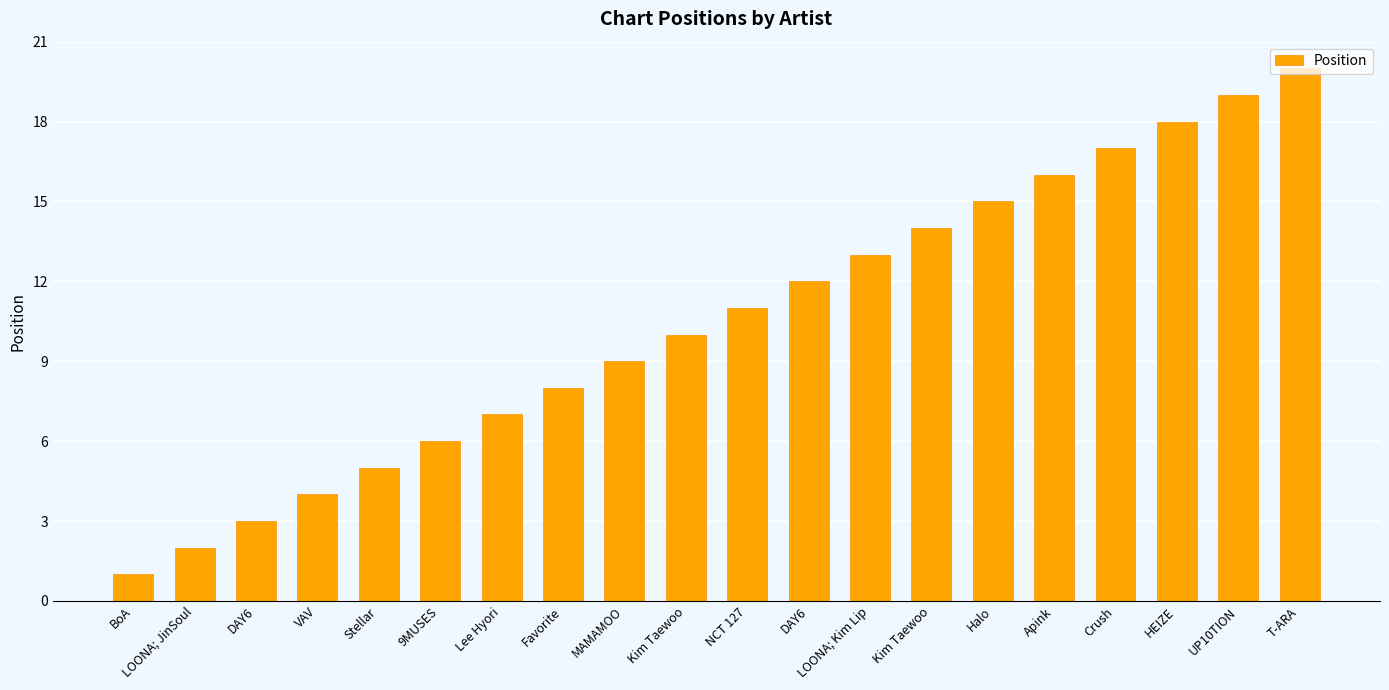

At which label is the value closest to 10?

Kim Taewoo